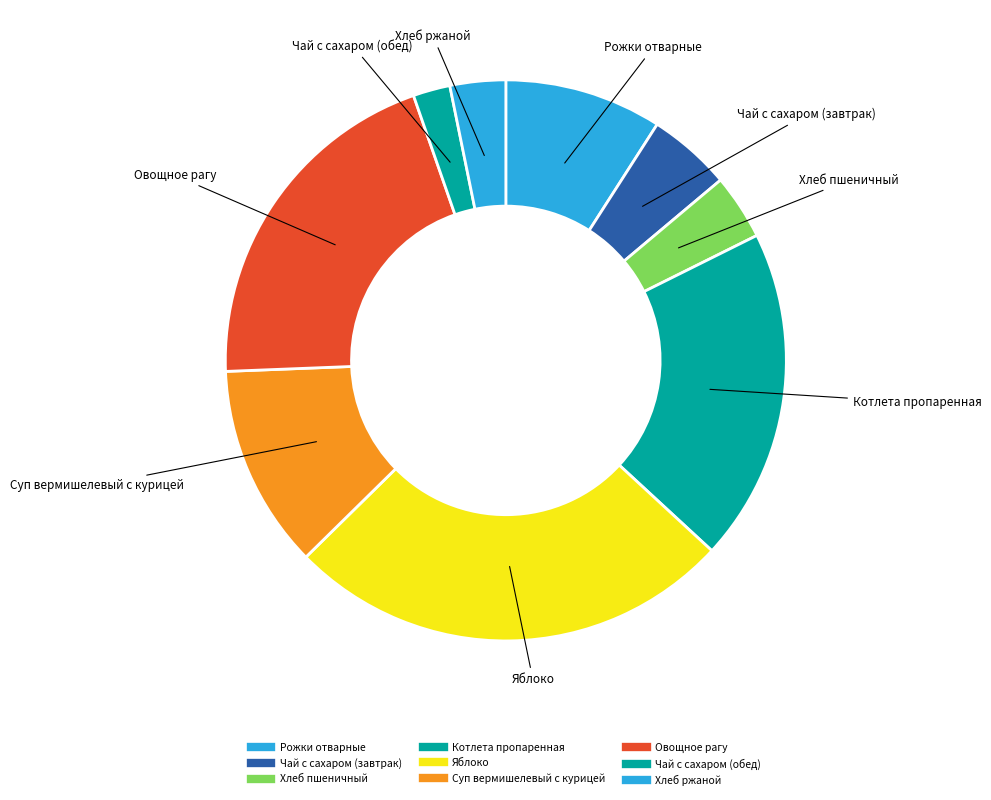

Is there a majority slice in this chart?

No